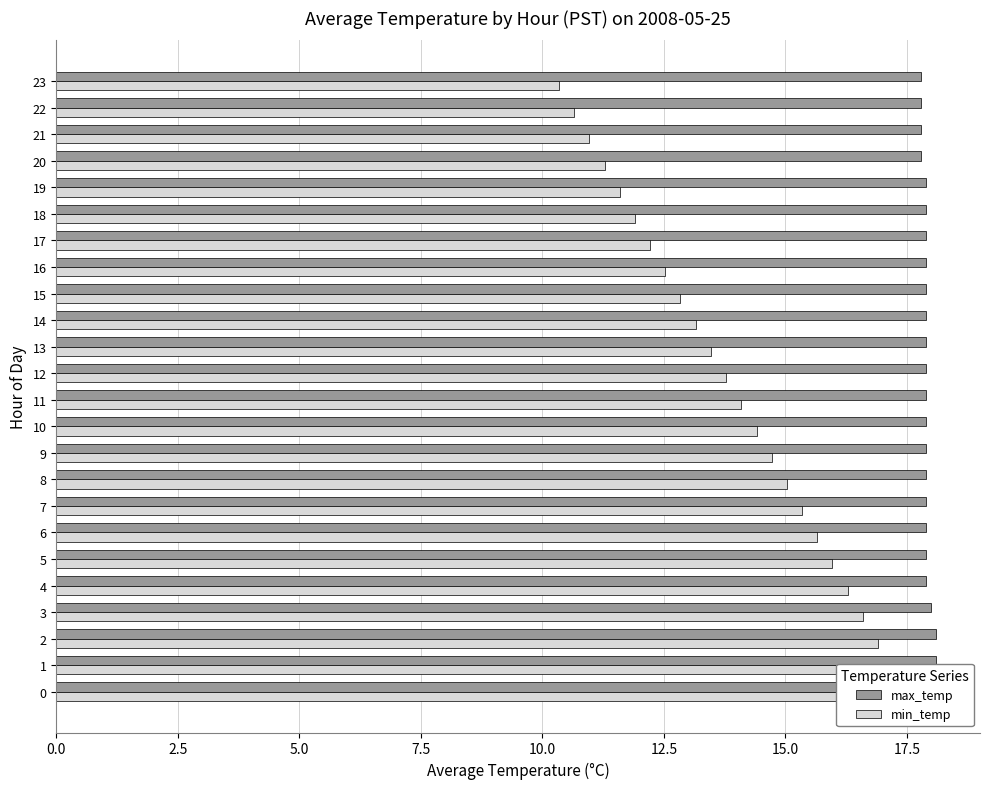

At how many categories does at least one series exceed 15?

24